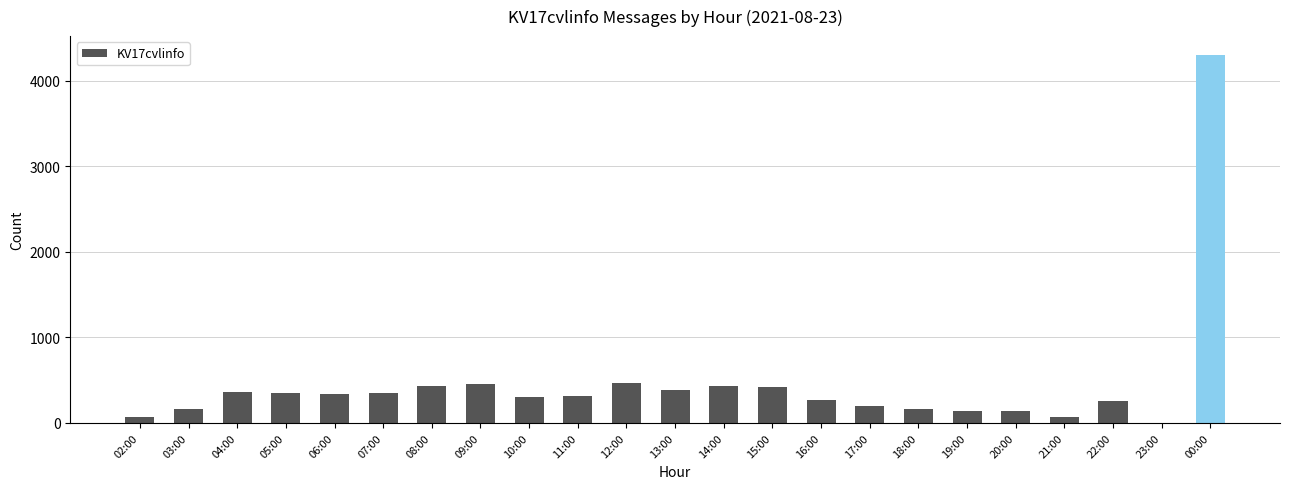

What is the maximum value shown in the chart?

4309